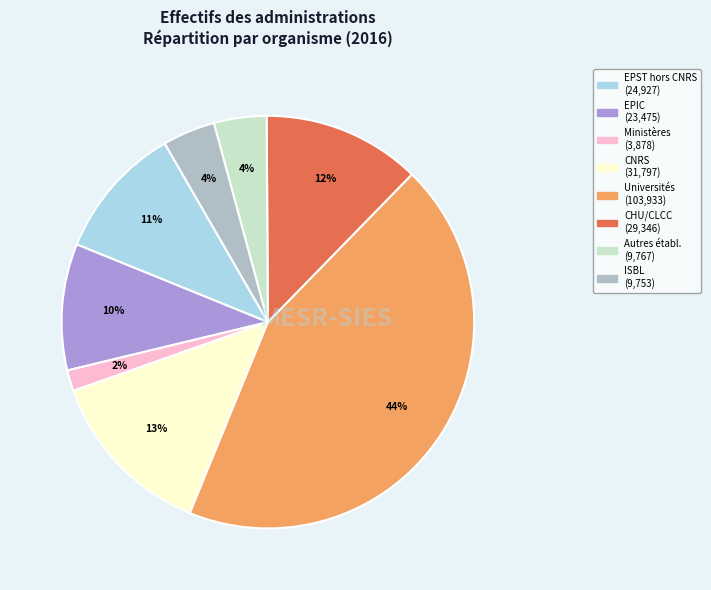

To the nearest percent, what is the average slice percentage?

12%